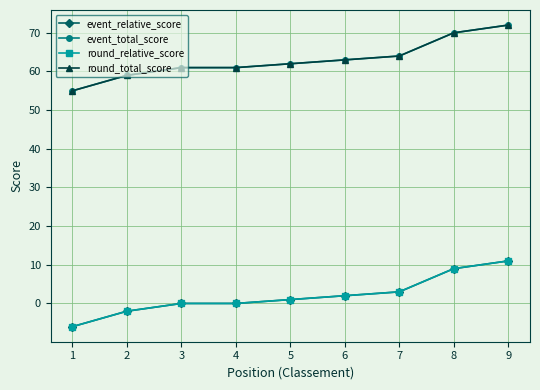

Which series has the widest spread of values?

event_relative_score